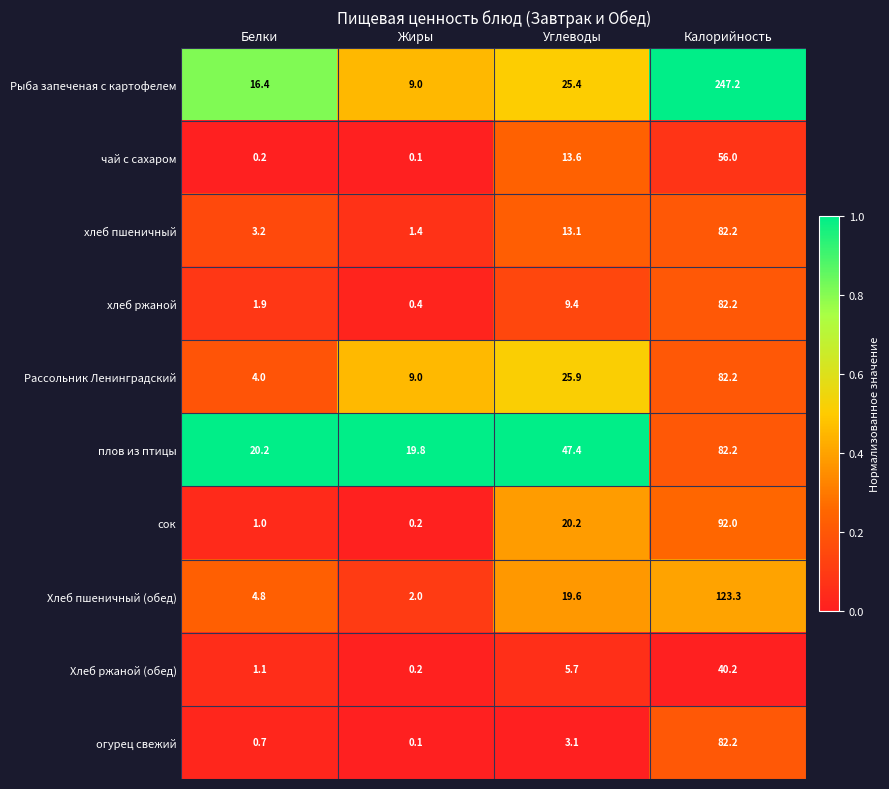

What is the average value of the хлеб ржаной series?

23.5